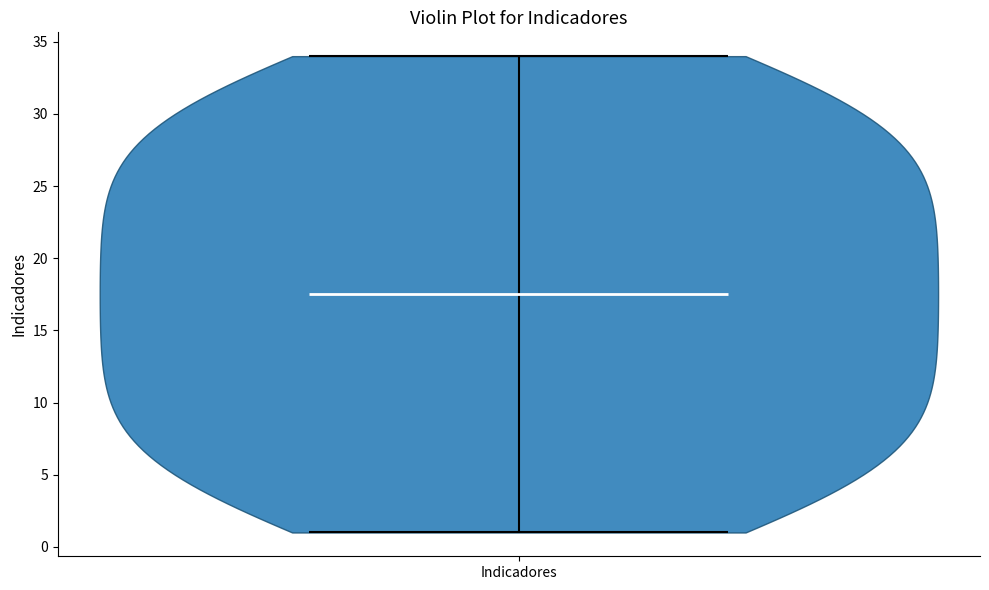

Where does the median line of the violin for Indicadores sit on the y-axis? The values are not printed on the chart, so give them approximately, as read against the axis.

17.5